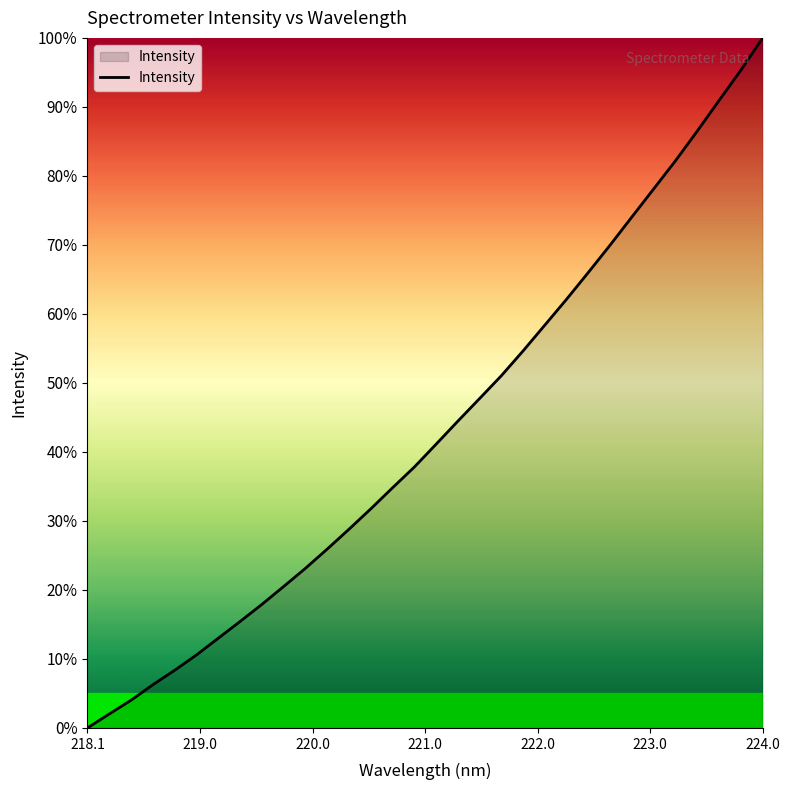

How many lines are shown in the chart?

1